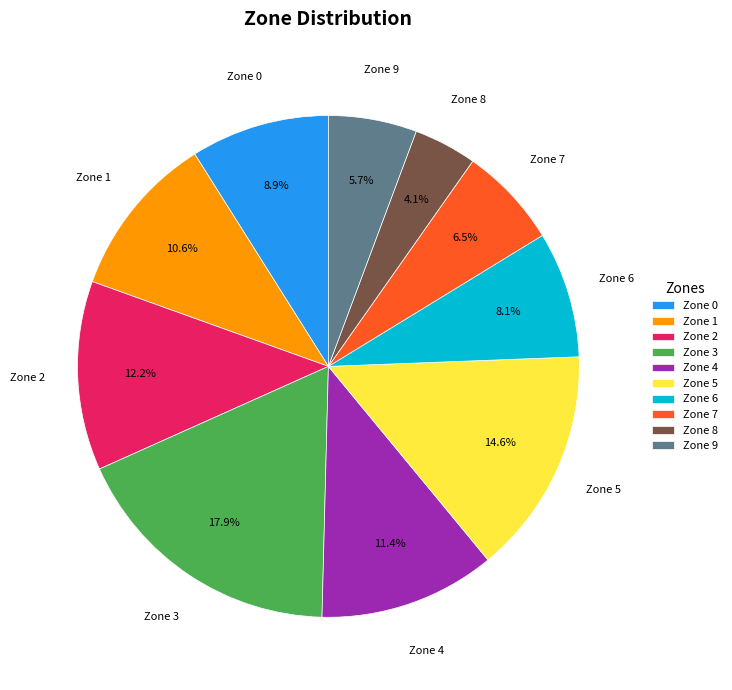

Which category has the biggest portion of the pie?

Zone 3